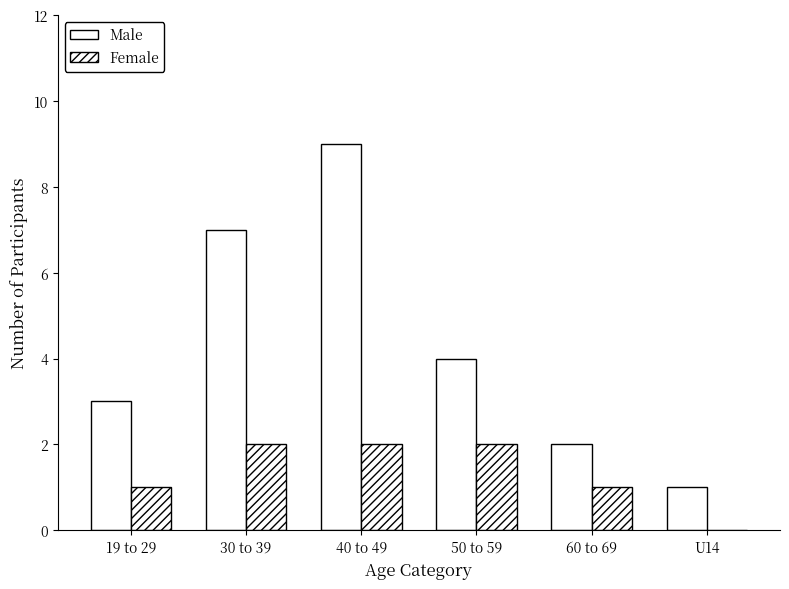

Are the bars grouped side by side (vs. stacked)?

Yes